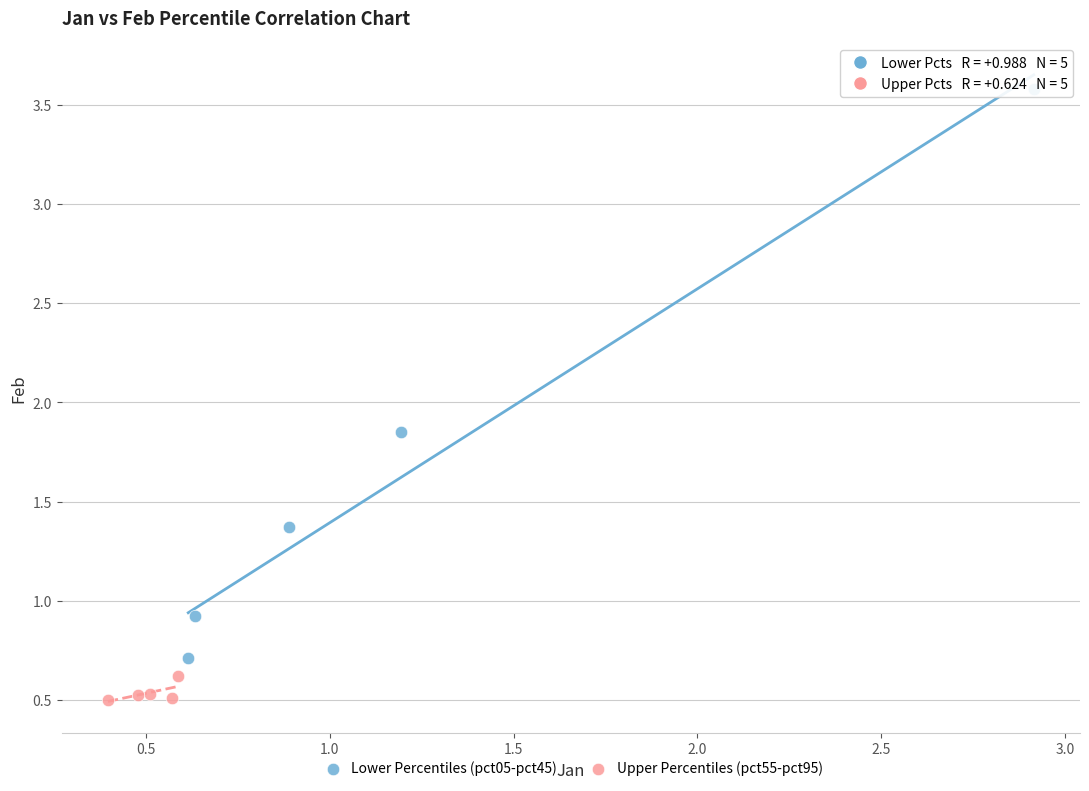

Which series has the widest spread of Y values?

Lower Percentiles (pct05-pct45)